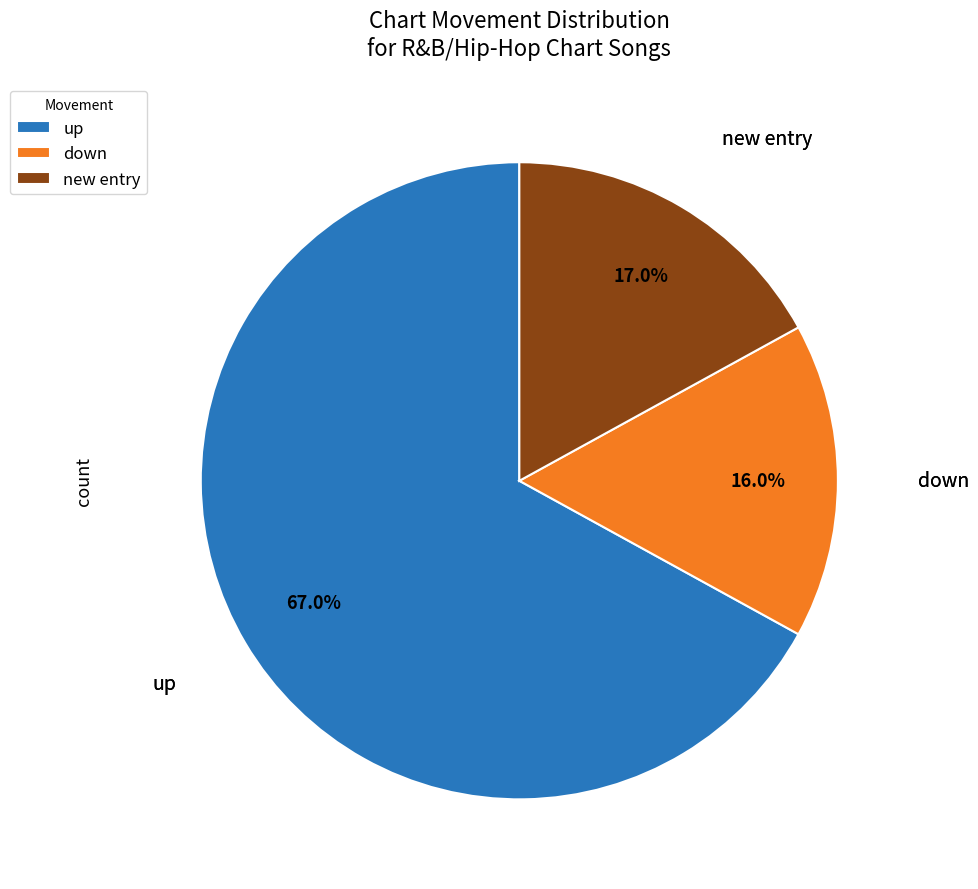

To the nearest percent, what percentage of the pie is up?

67%